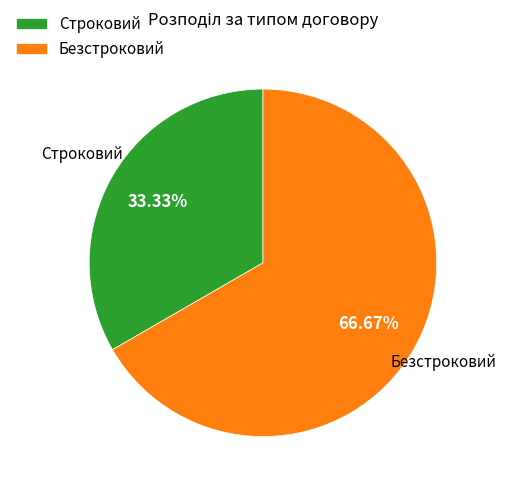

How much of the chart is everything except Строковий?

66.7%